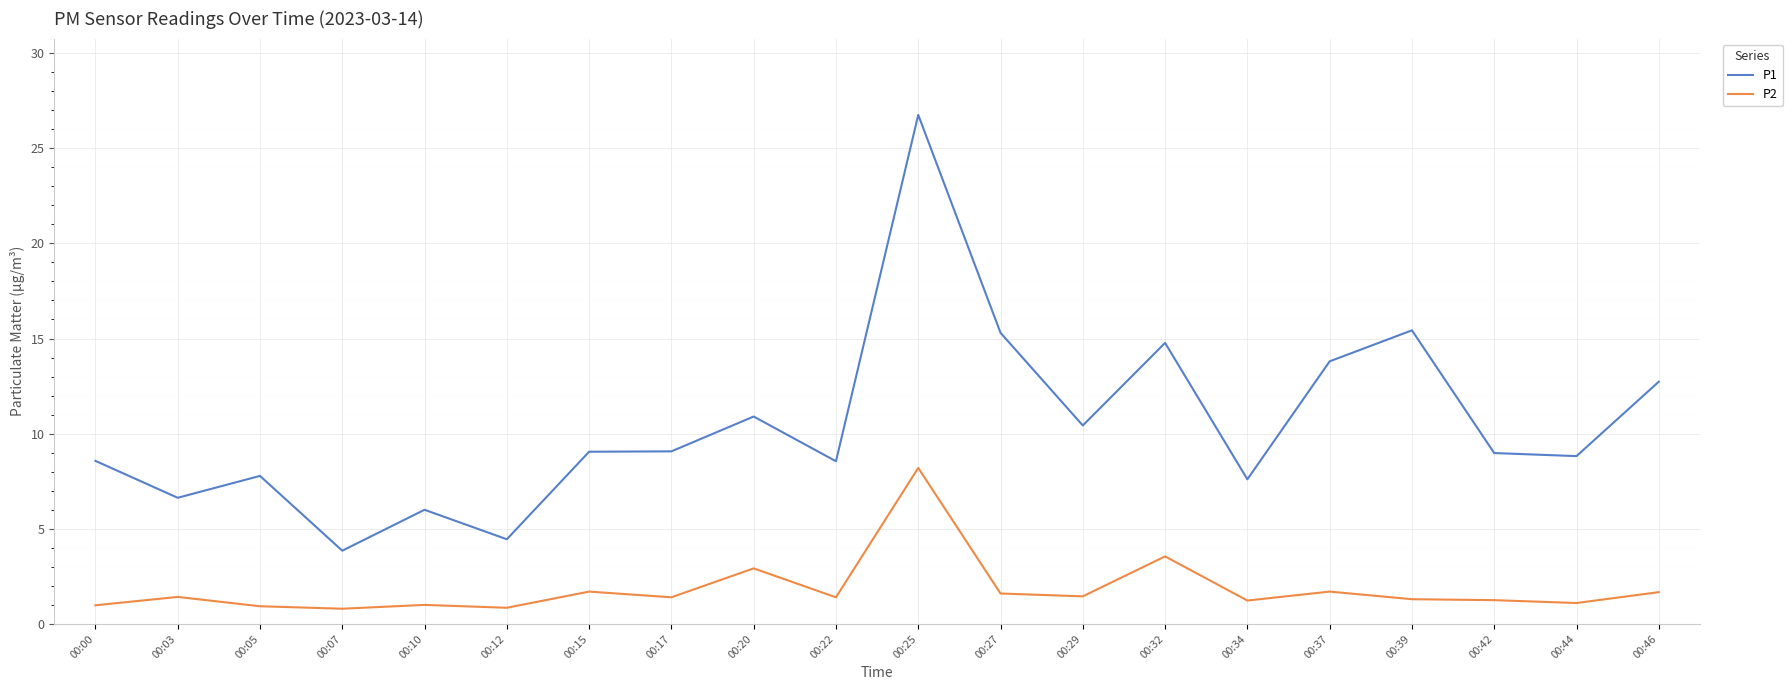

Which category has the highest value across all series?

00:25